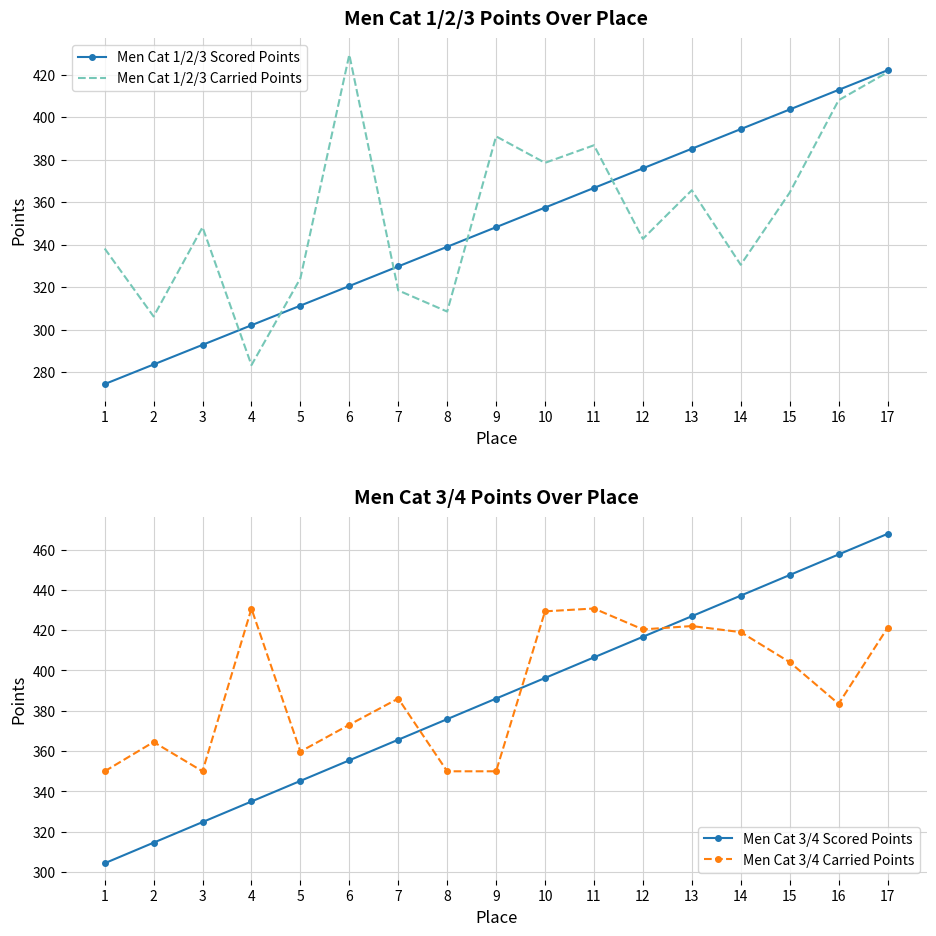

What is the spread (max minus min) of values at 9?

42.7